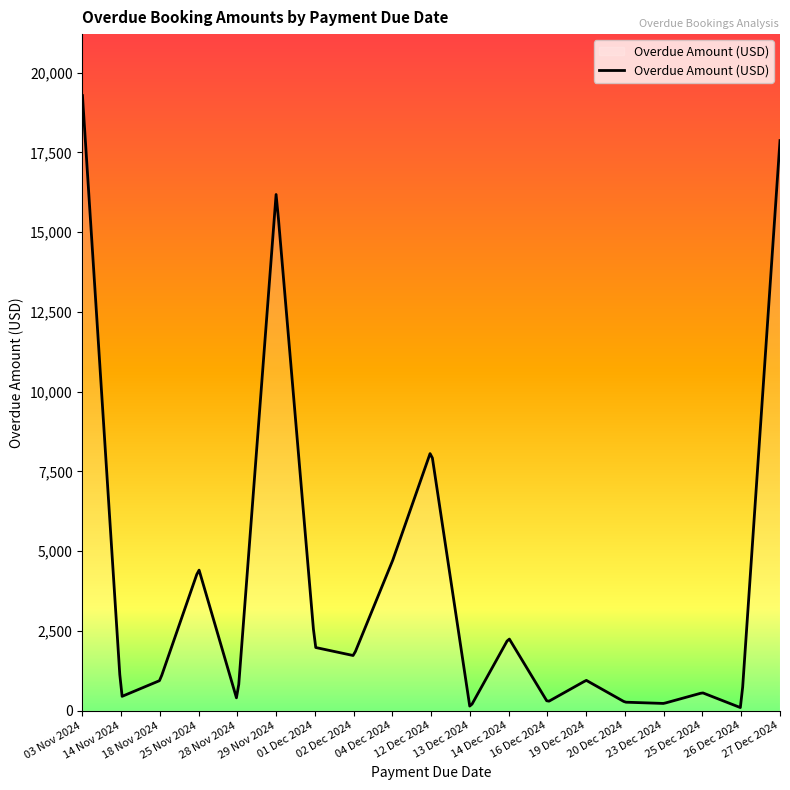

What is the maximum value shown in the chart?

19279.8